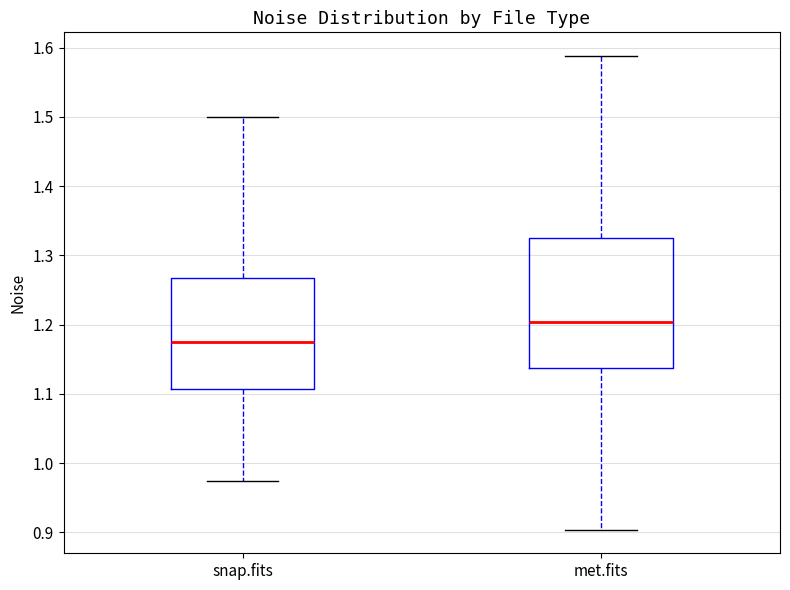

Comparing the boxes themselves (not the whiskers), which one is the tallest?

met.fits